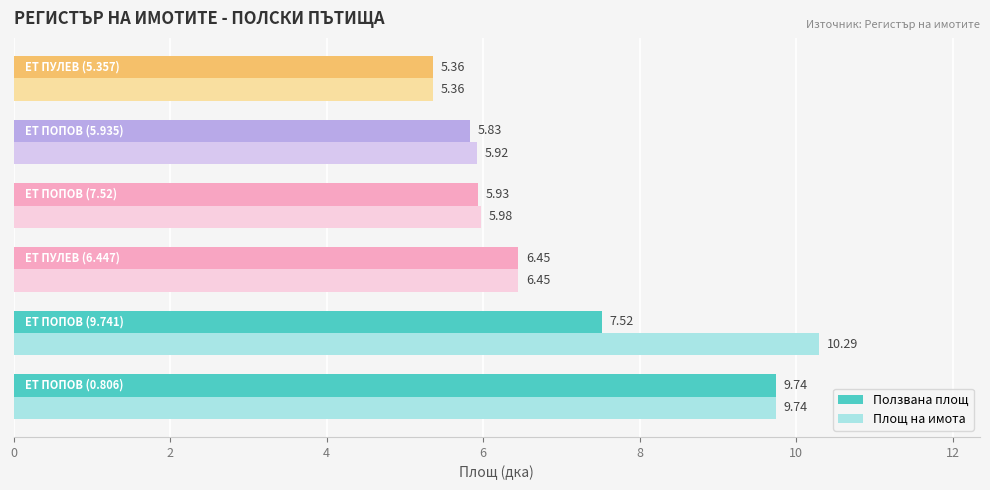

What is the greatest value displayed?

10.3